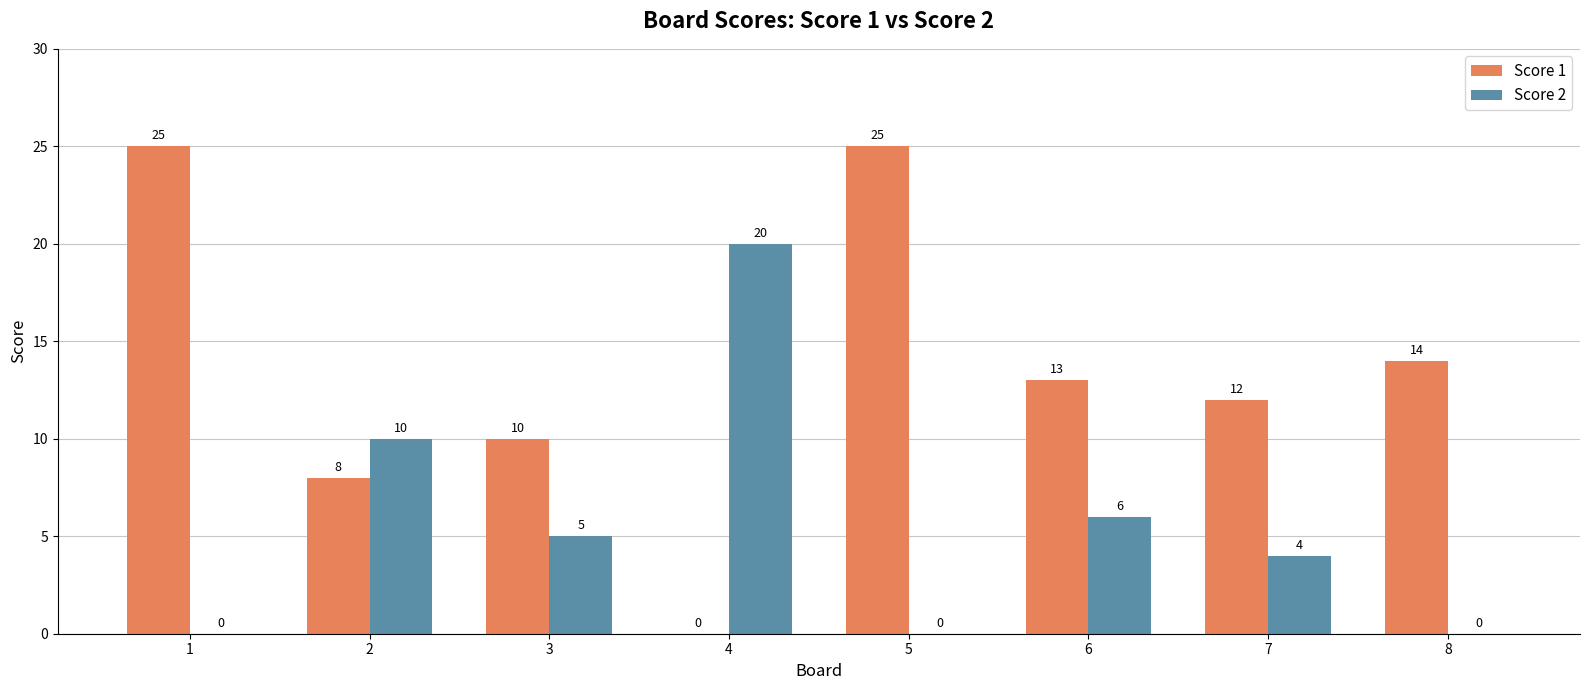

Where is Score 1 nearest to the value 12?

7